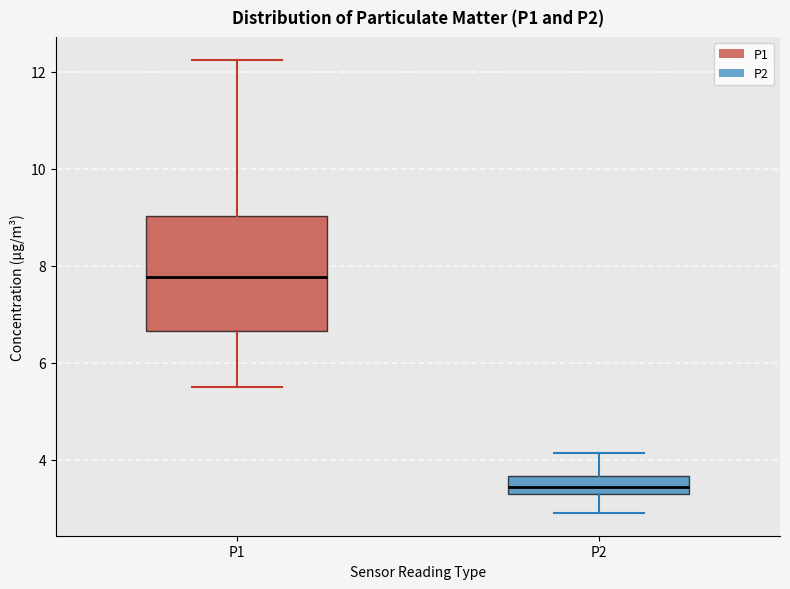

Where is the lower edge of the box for P2 on the y-axis? The values are not printed on the chart, so give them approximately, as read against the axis.

3.2